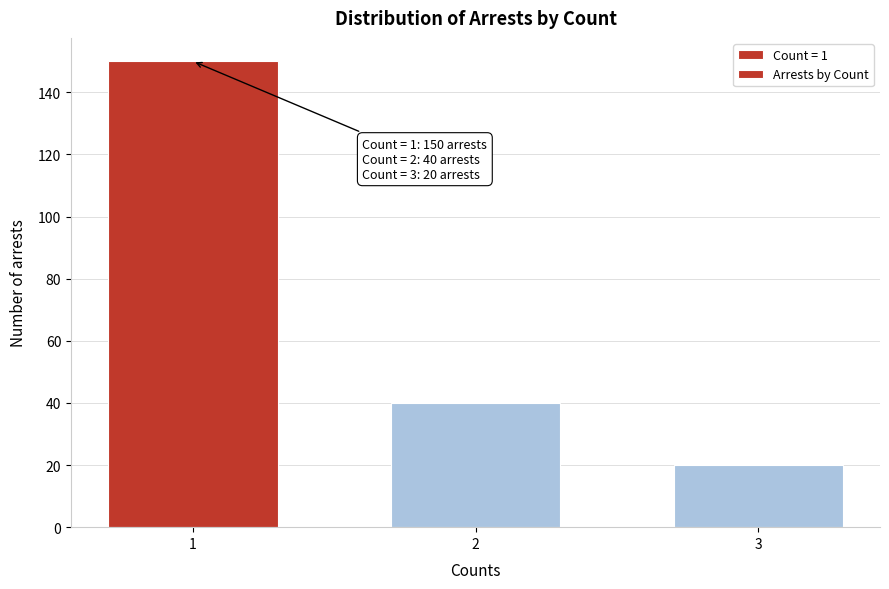

Reading left to right, what are all the values shown in this chart?

1=150	2=40	3=20